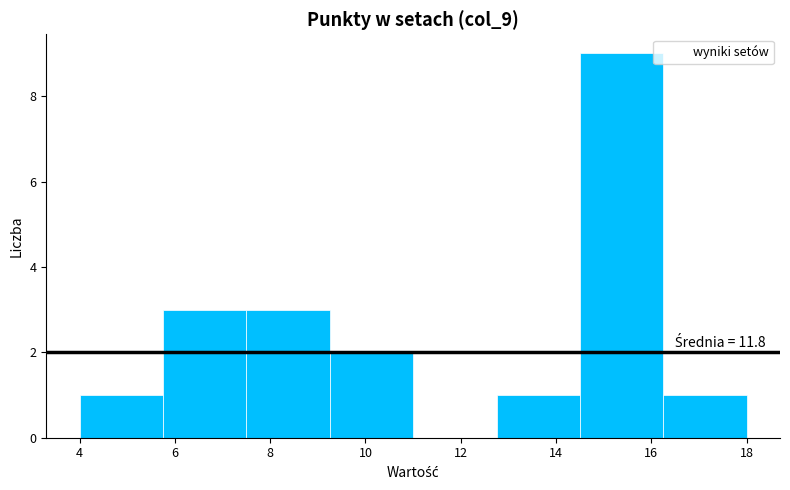

Which range on the x-axis has the tallest bar?

14.50 to 16.25